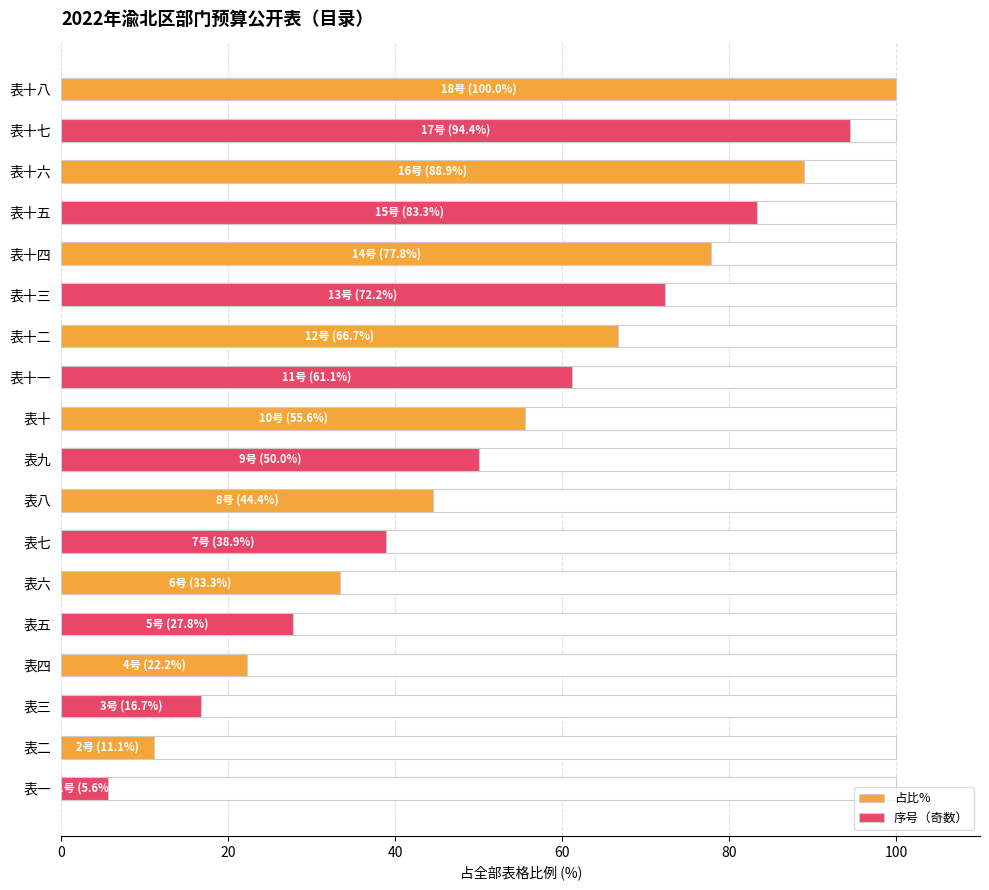

The value at 表七 is 61.8. True or false?

False